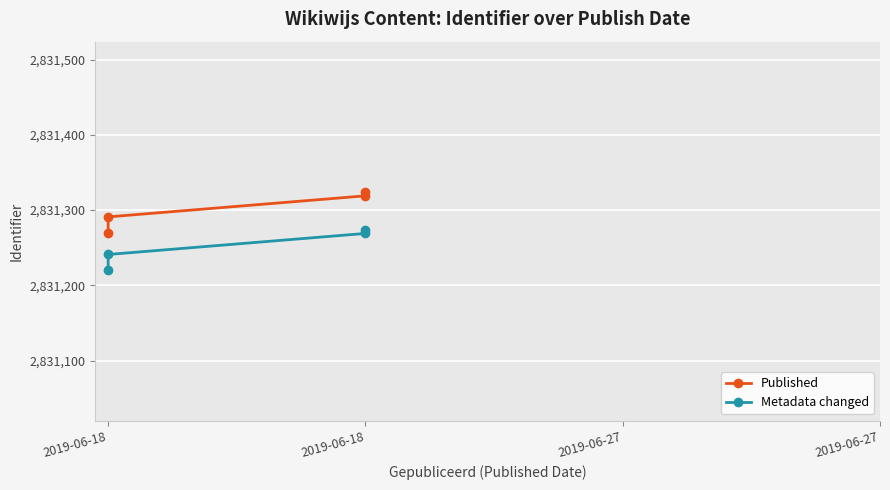

How many lines are shown in the chart?

2